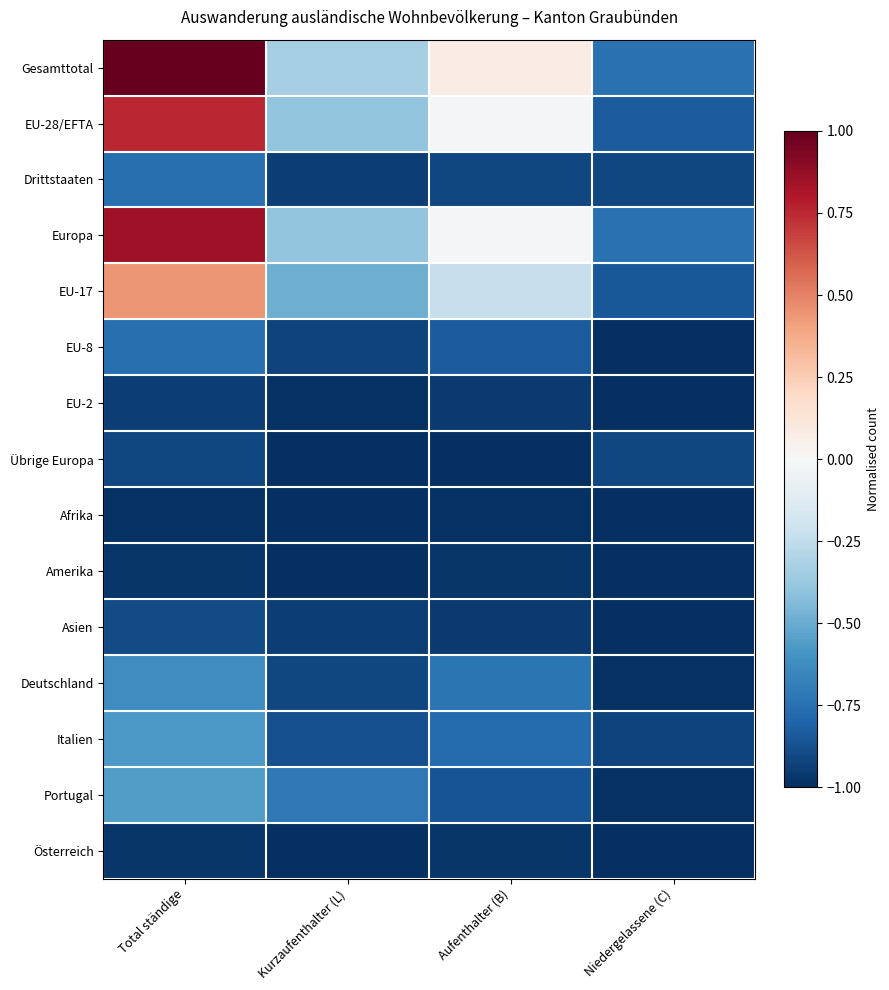

What is the minimum value shown in the chart?

-1.0